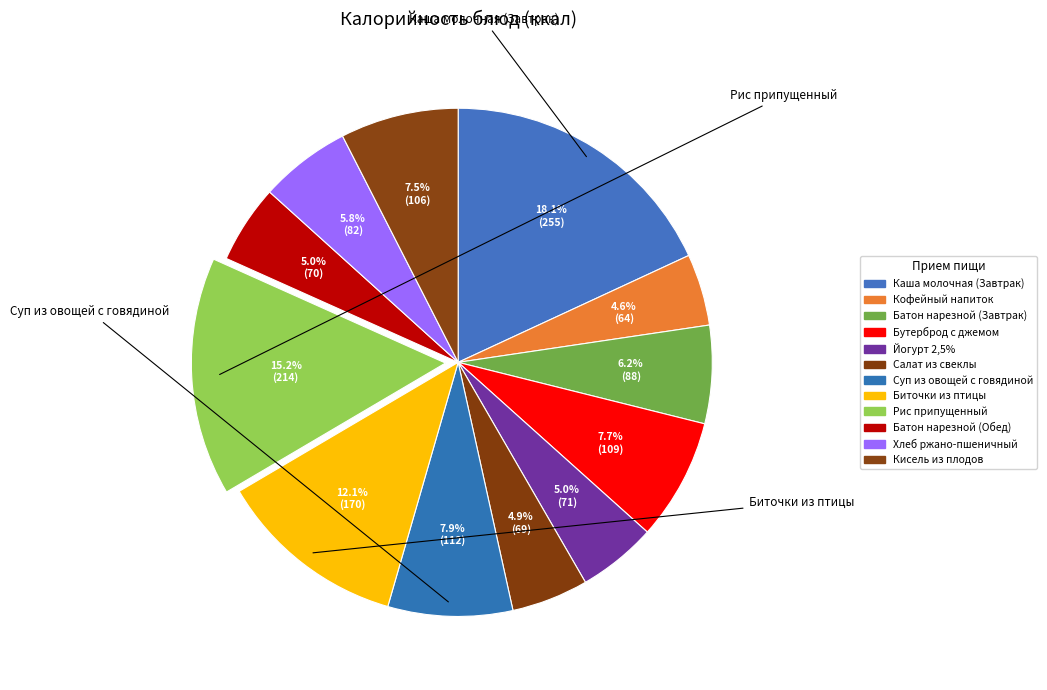

Is it true that Каша молочная (Завтрак) is 12% of the pie?

False